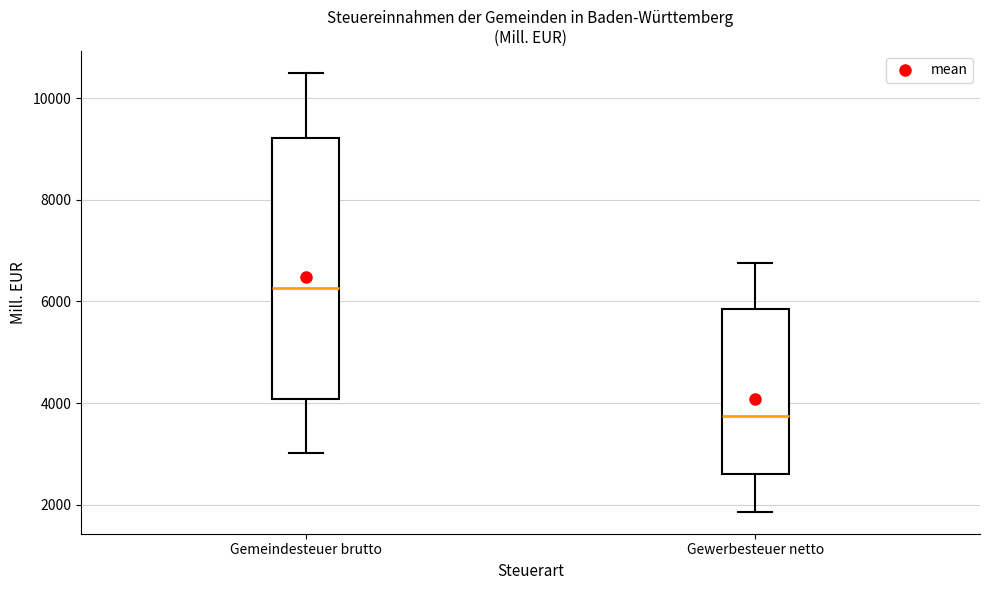

Reading left to right, transcribe this box plot: for each box, give where its median line is, the range the box spans, and where its two whiskers end, as read against the y-axis. The values are not printed on the chart, so give them approximately, as read against the axis.

Gemeindesteuer brutto: median 6200, box 4000 to 9200, whiskers 3000 to 10400
Gewerbesteuer netto: median 3800, box 2600 to 5800, whiskers 1800 to 6800